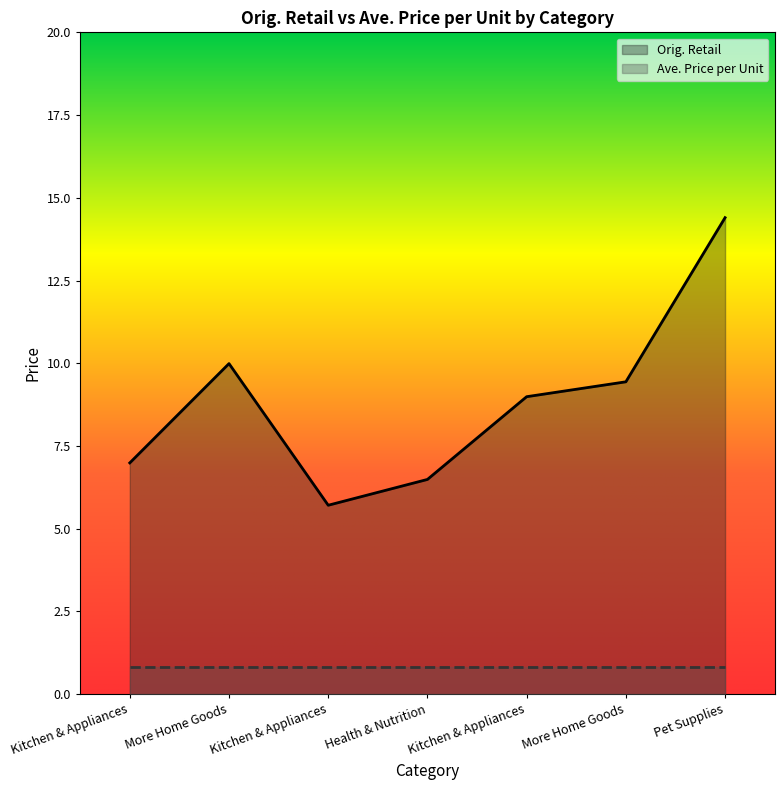

The chart shows a value of 12.5 at Kitchen & Appliances. True or false?

False